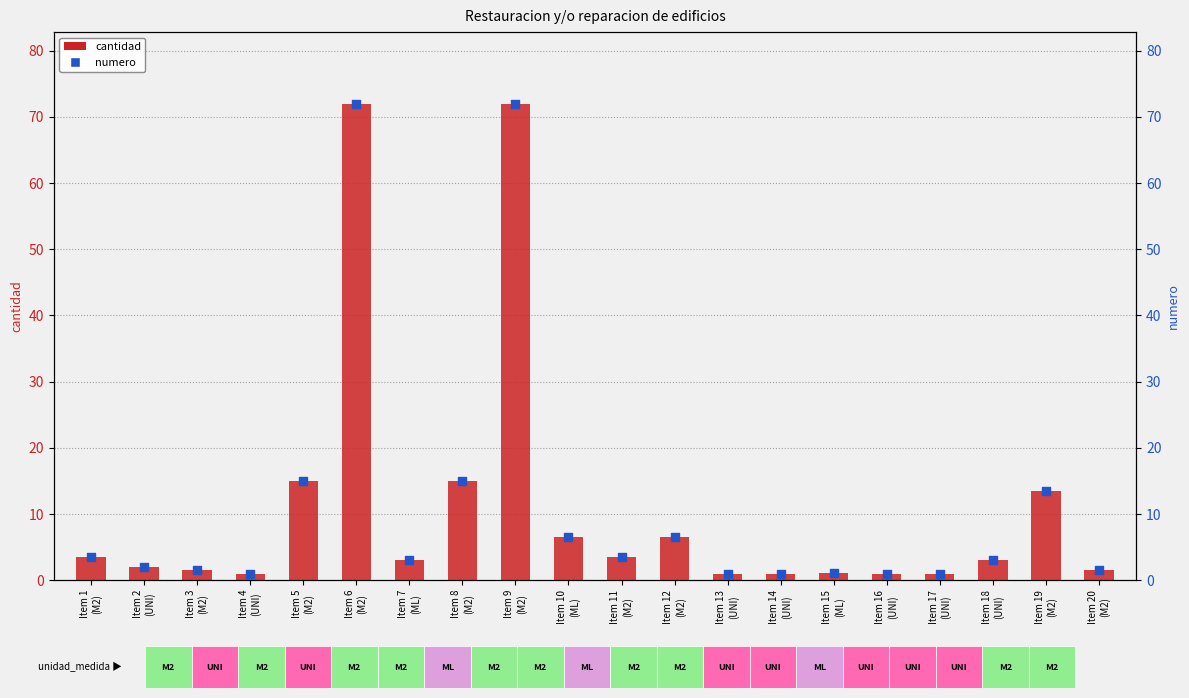

At how many categories does at least one series exceed 66?

2